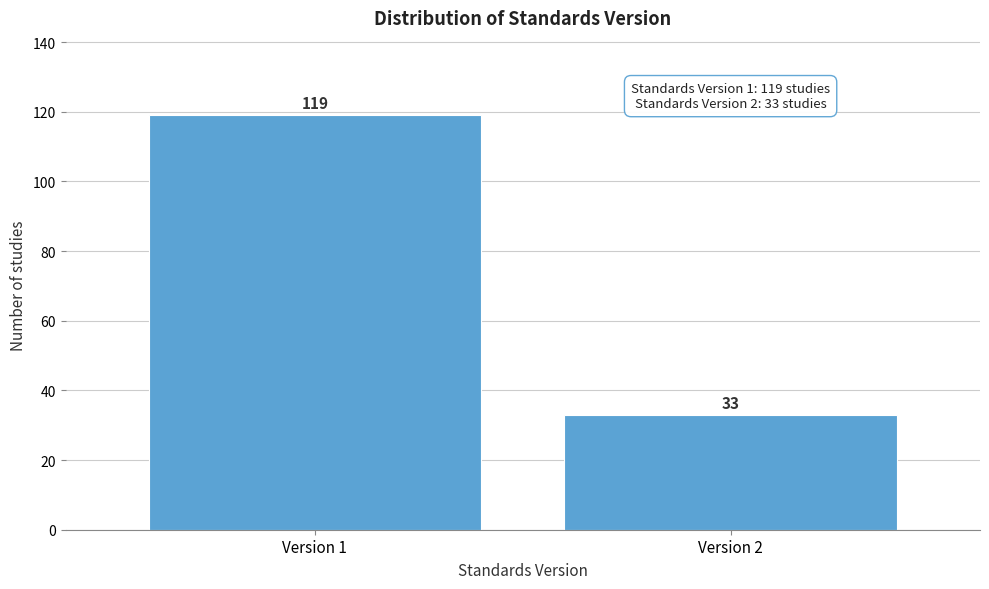

Reading left to right, list all the values displayed in this chart.

119	33